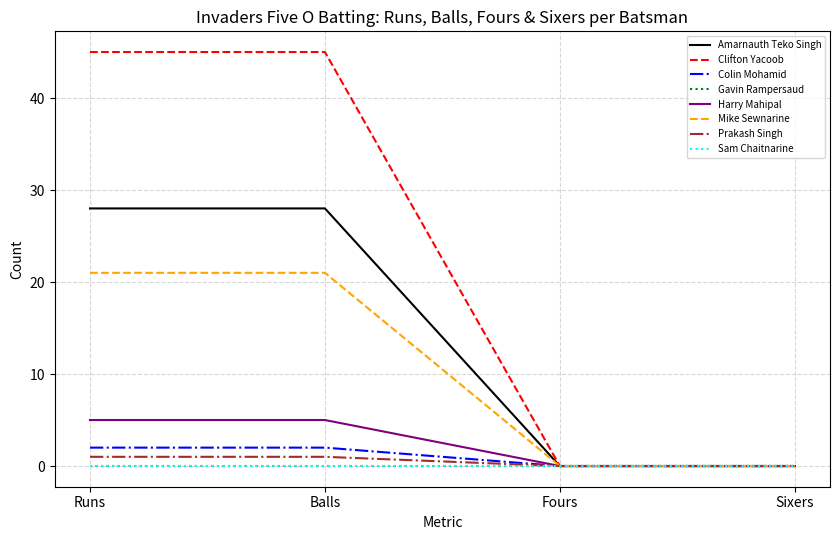

Is this an area chart (filled region under the line)?

No